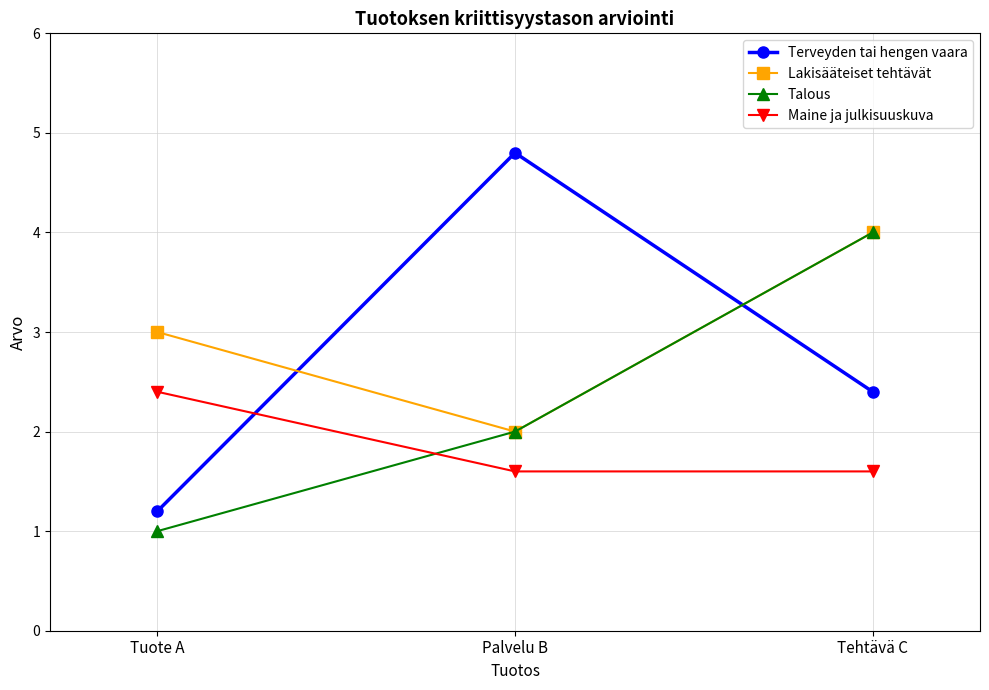

What is the label of the 3rd point from the right?

Tuote A